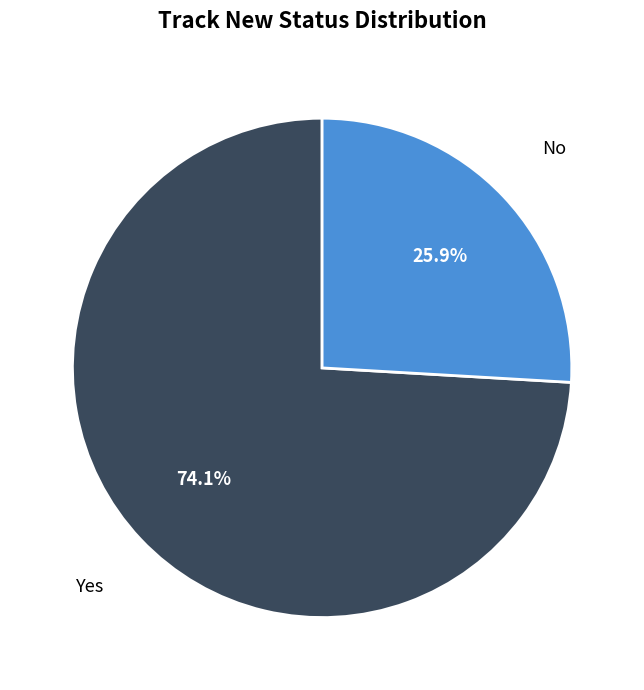

Which slice is the largest?

Yes